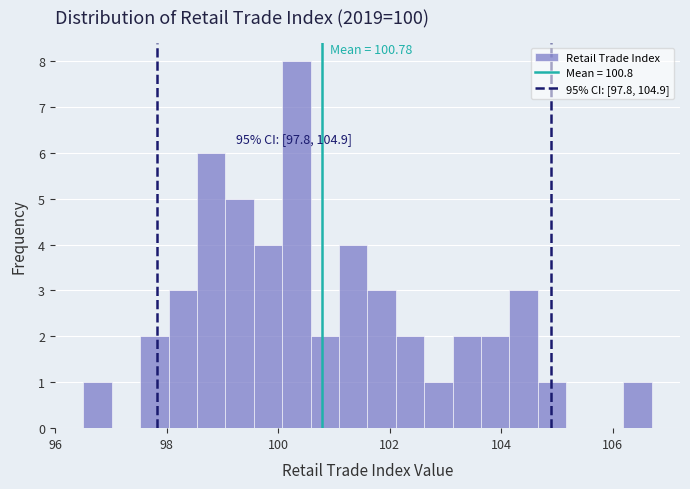

Read against the x-axis, roughly where is the centre of the tallest bar?

100.4